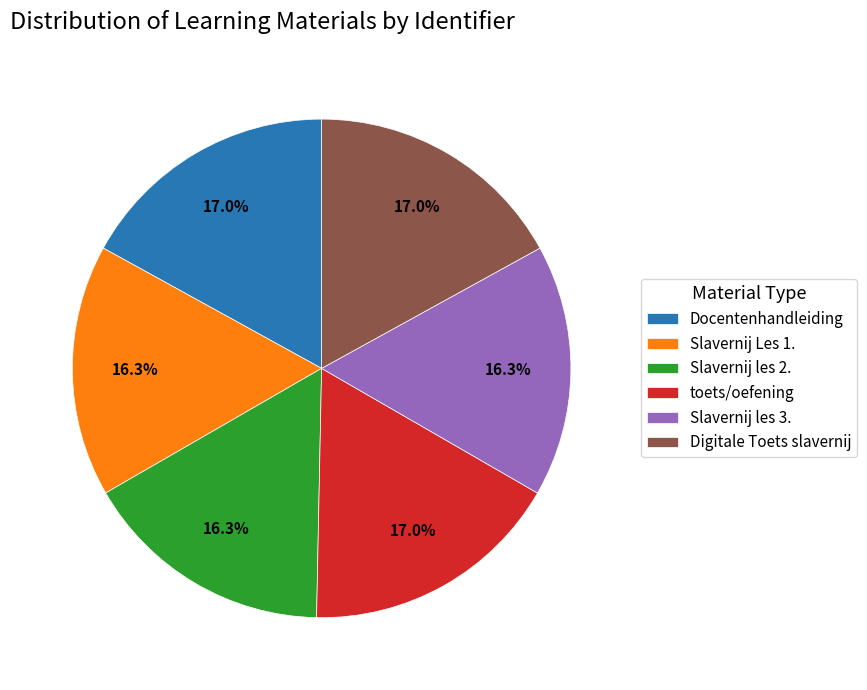

Count the number of slices in the pie.

6